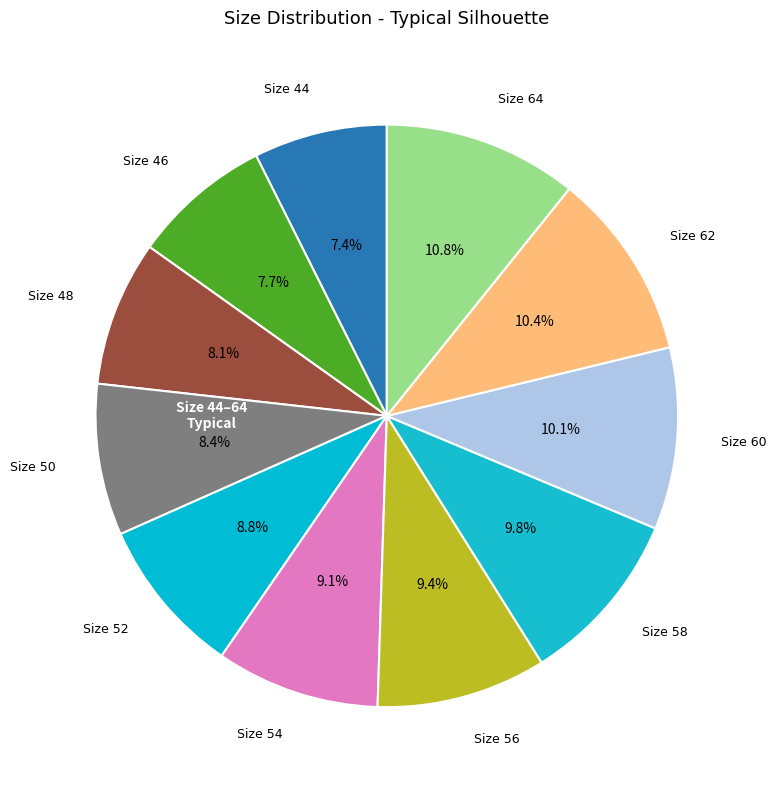

How many segments does this pie chart have?

11